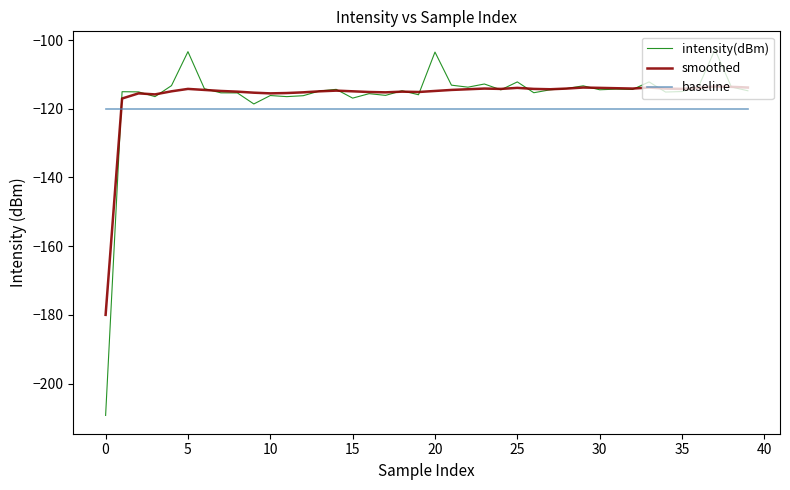

What is the sum of all smoothed values?

-4649.1